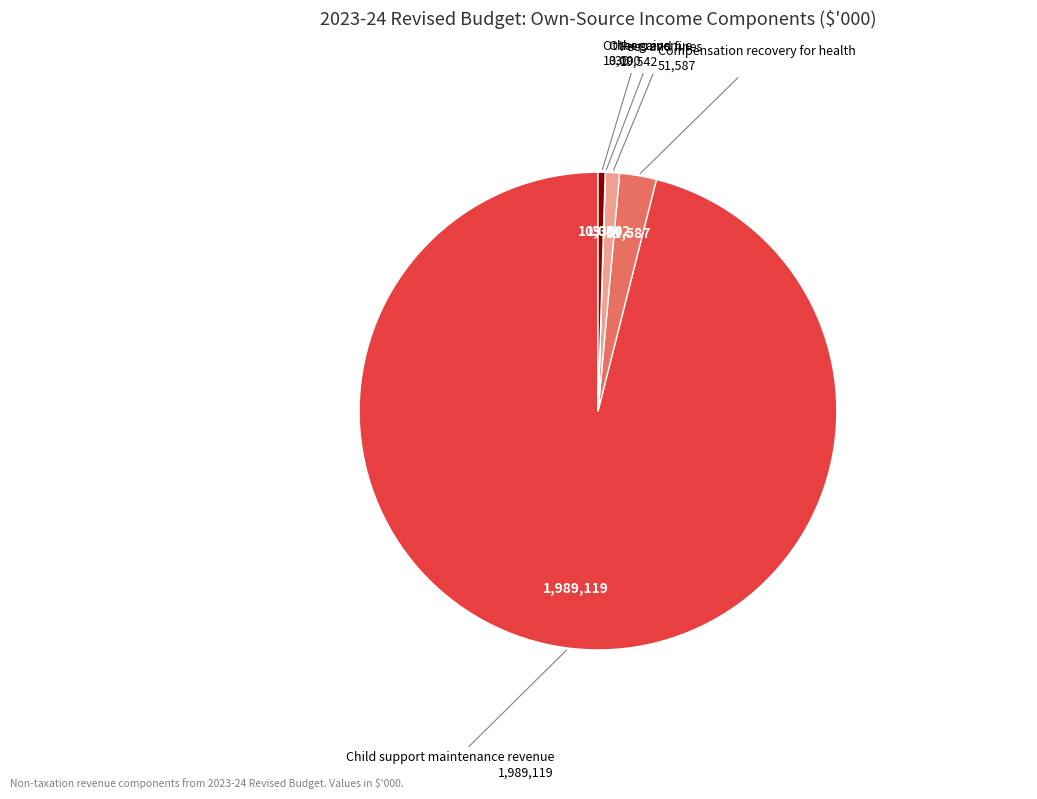

Which category has the biggest portion of the pie?

Child support maintenance revenue